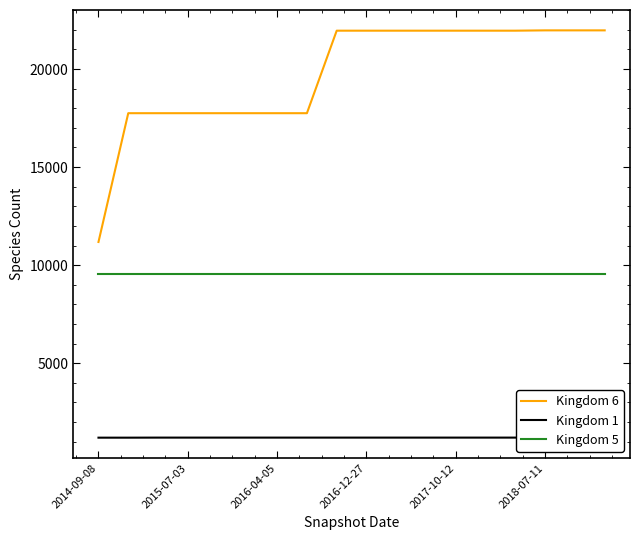

The Kingdom 6 series shows 21972 at 2018-07-11. True or false?

True